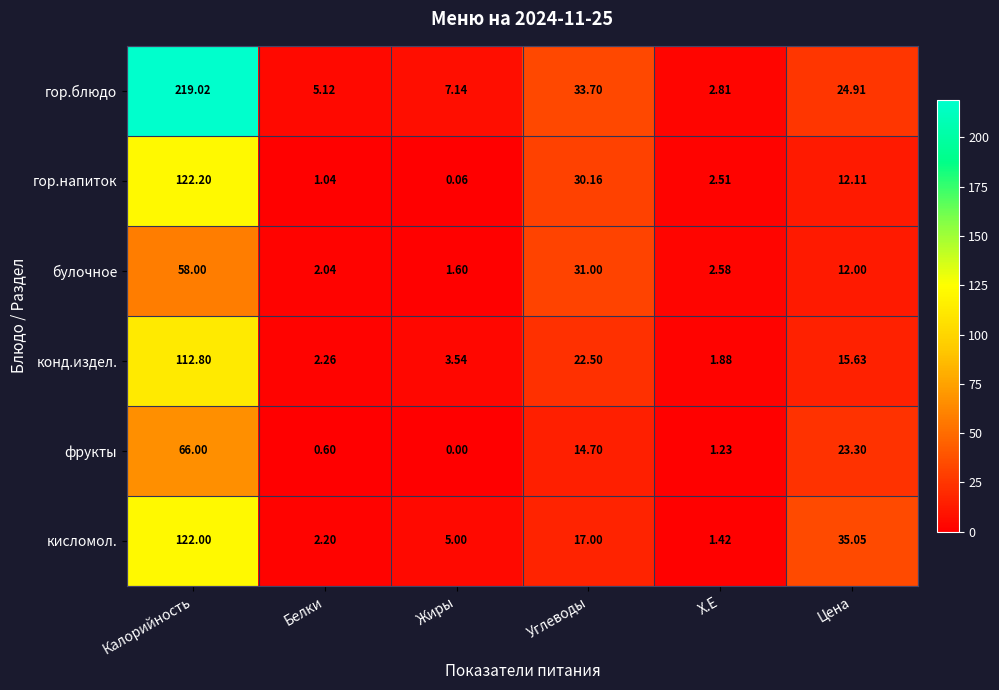

How many series are shown in this chart?

6